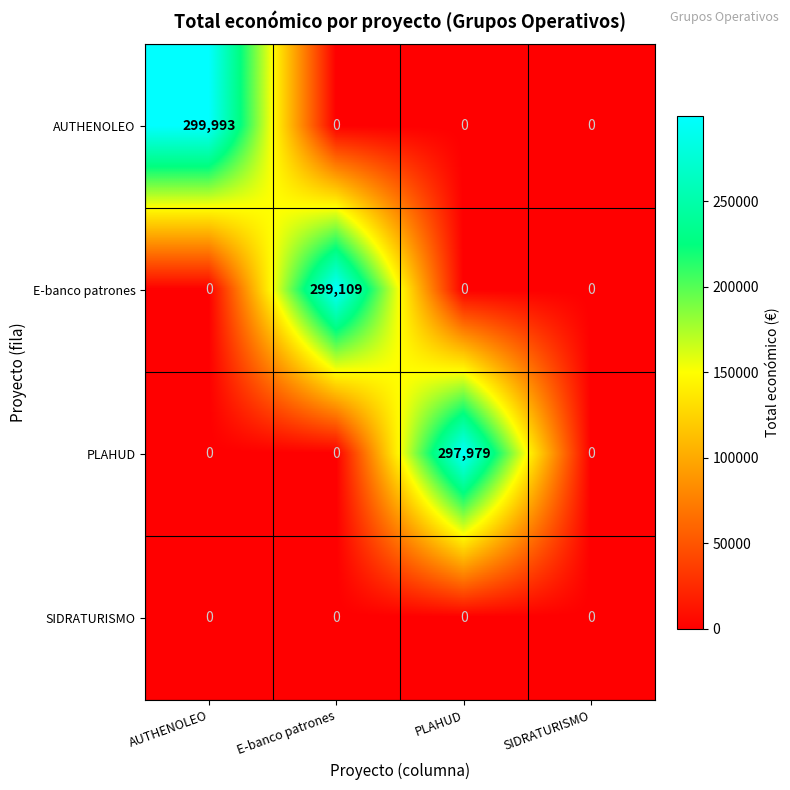

Rank the series by their maximum value, from lowest to highest.

SIDRATURISMO, PLAHUD, E-banco patrones, AUTHENOLEO